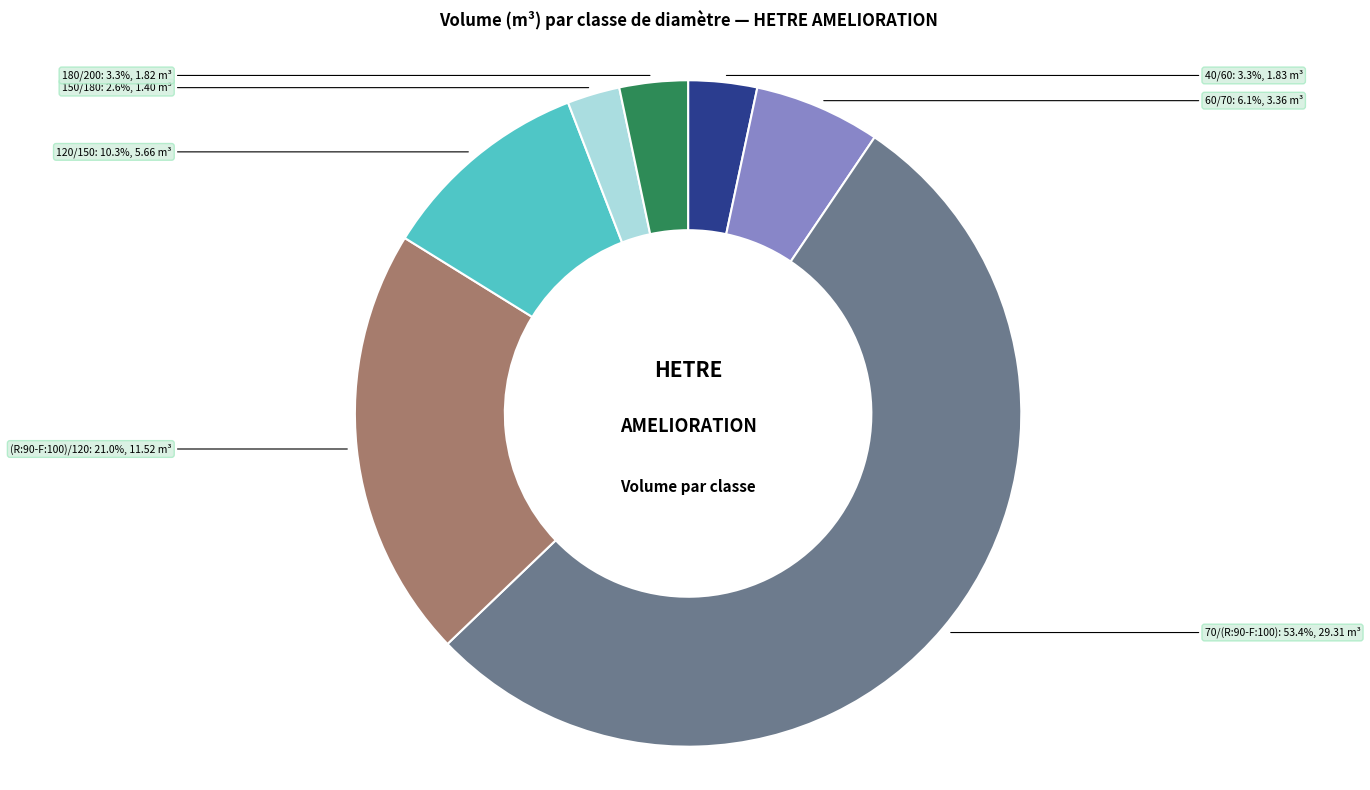

How many segments does this pie chart have?

7